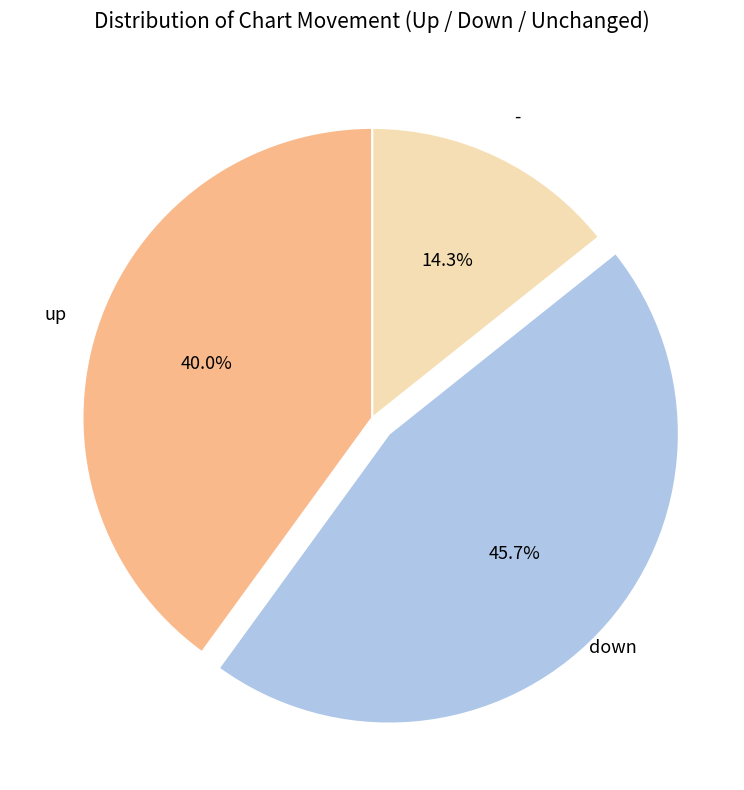

What percentage is the up slice, to the nearest percent?

40%